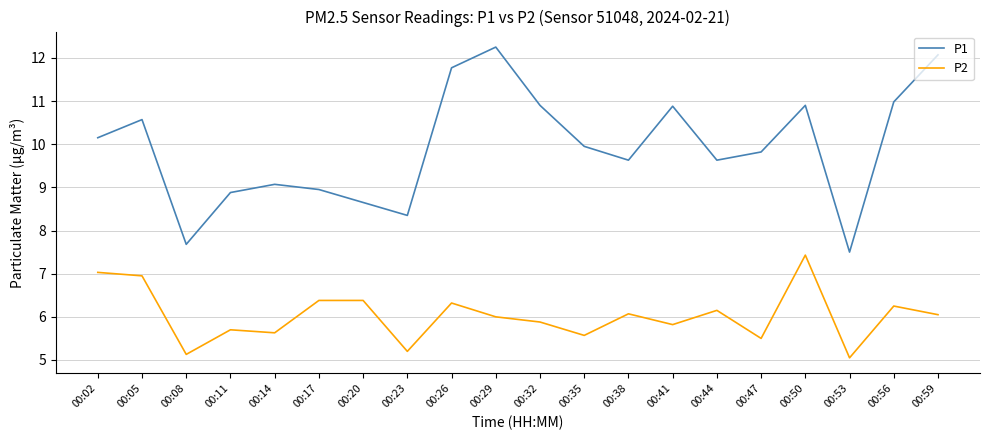

True or false: P2 and P1 intersect in this chart.

False